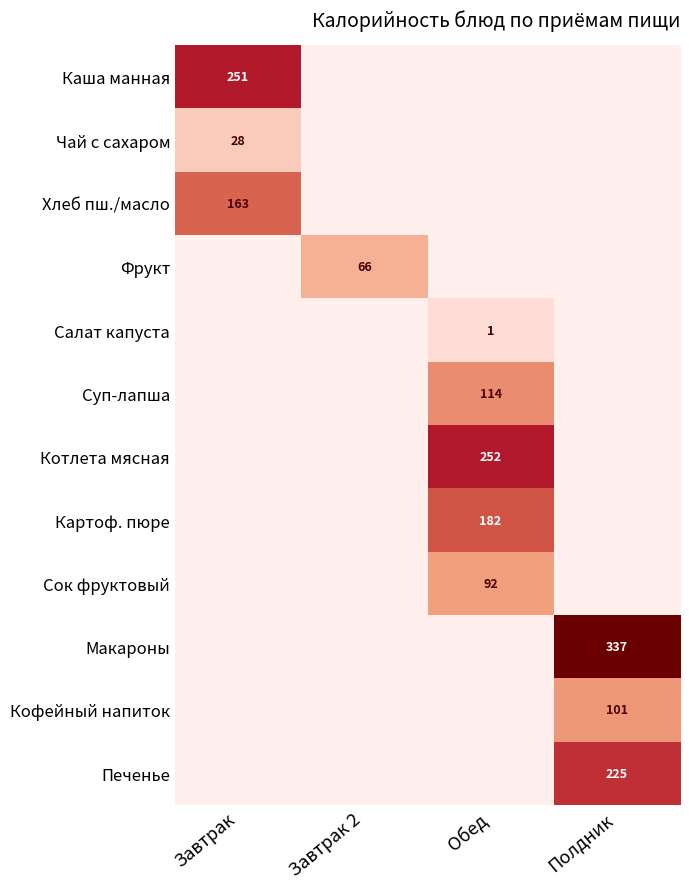

How many data points does each series have?

4